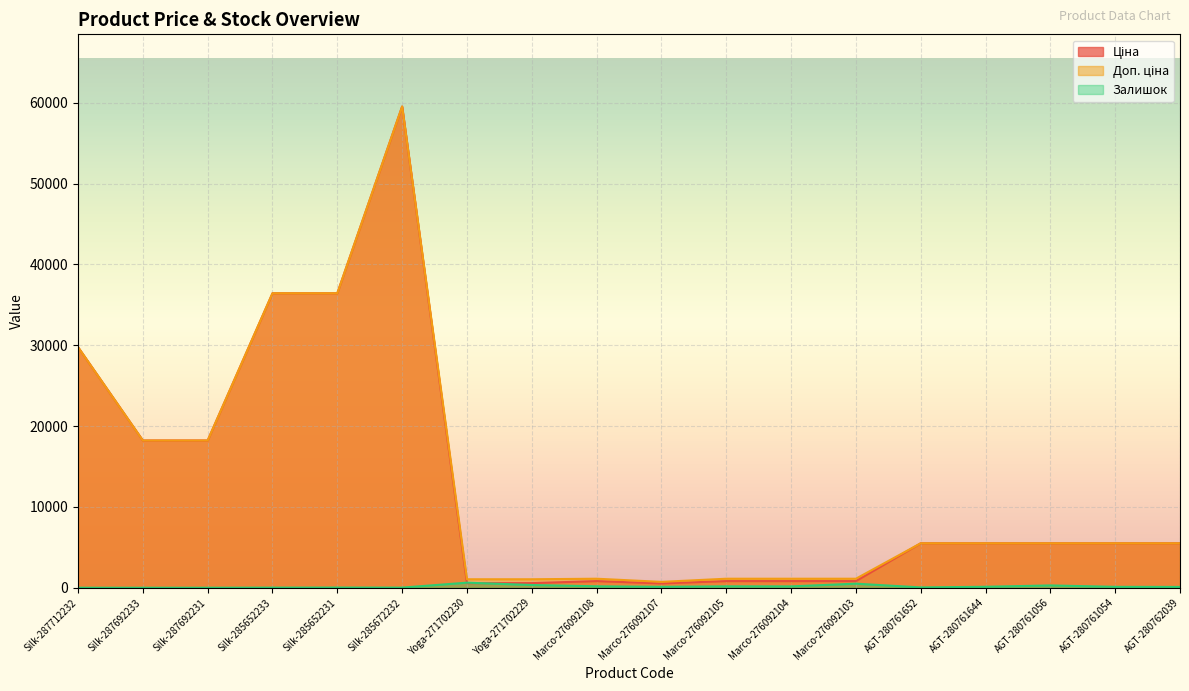

What is the sum of the Ціна values at Silk-285652233 and AGT-280761056?

41921.3